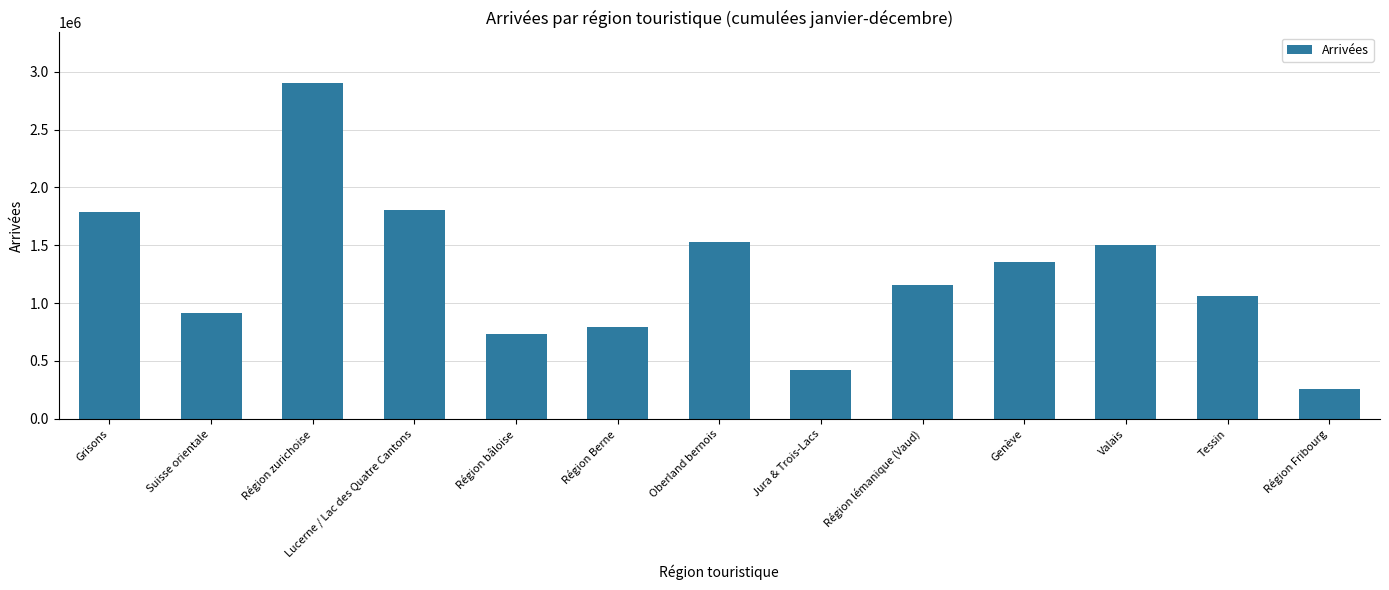

At which category does the chart reach its peak across all series?

Région zurichoise